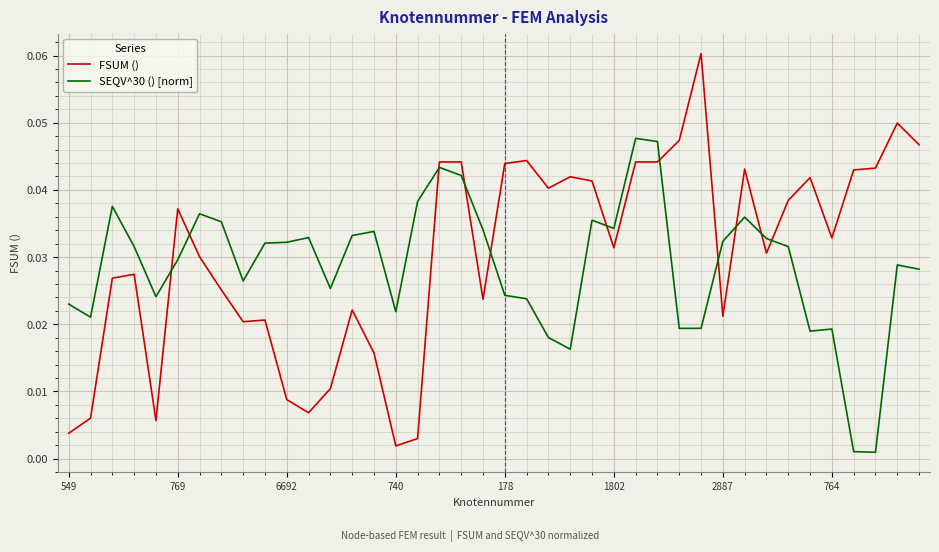

List the series in order of their peak value, lowest first.

SEQV^30 () [norm], FSUM ()